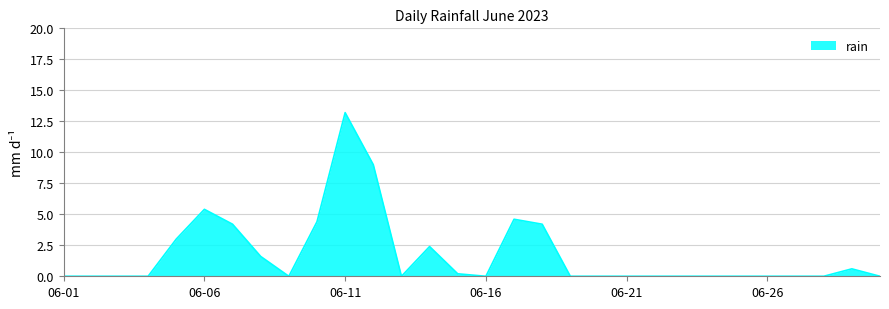

What is the maximum value shown in the chart?

13.2